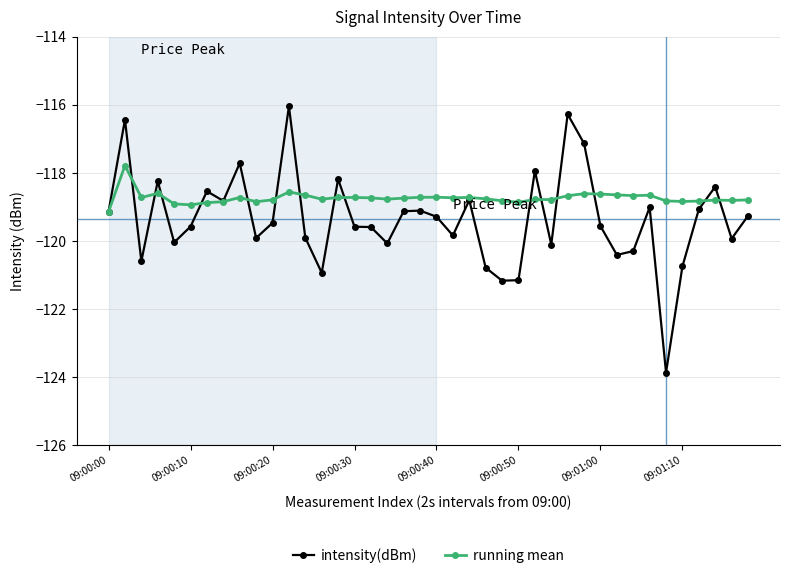

Count the running mean values in the range -118 to -117.

1